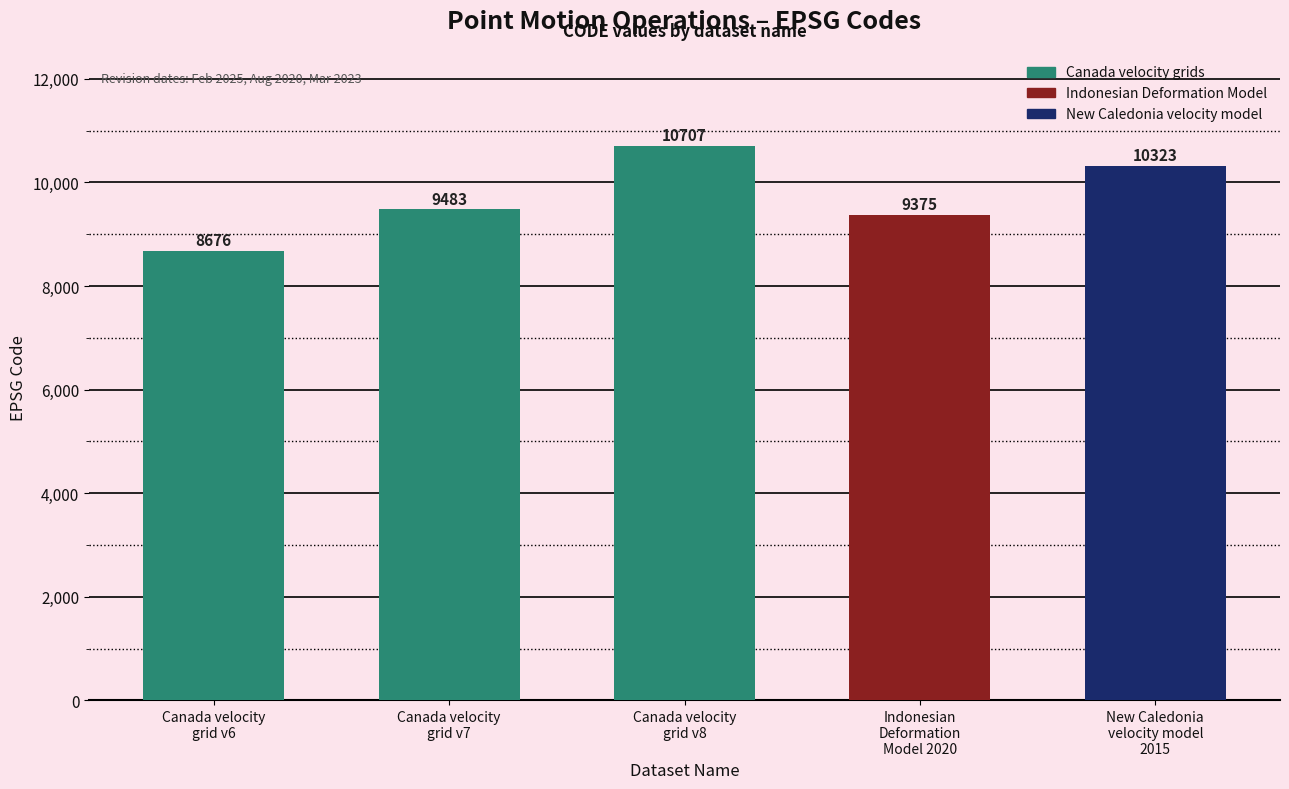

Reading left to right, extract all data points from this chart.

8676	9483	10707	9375	10323